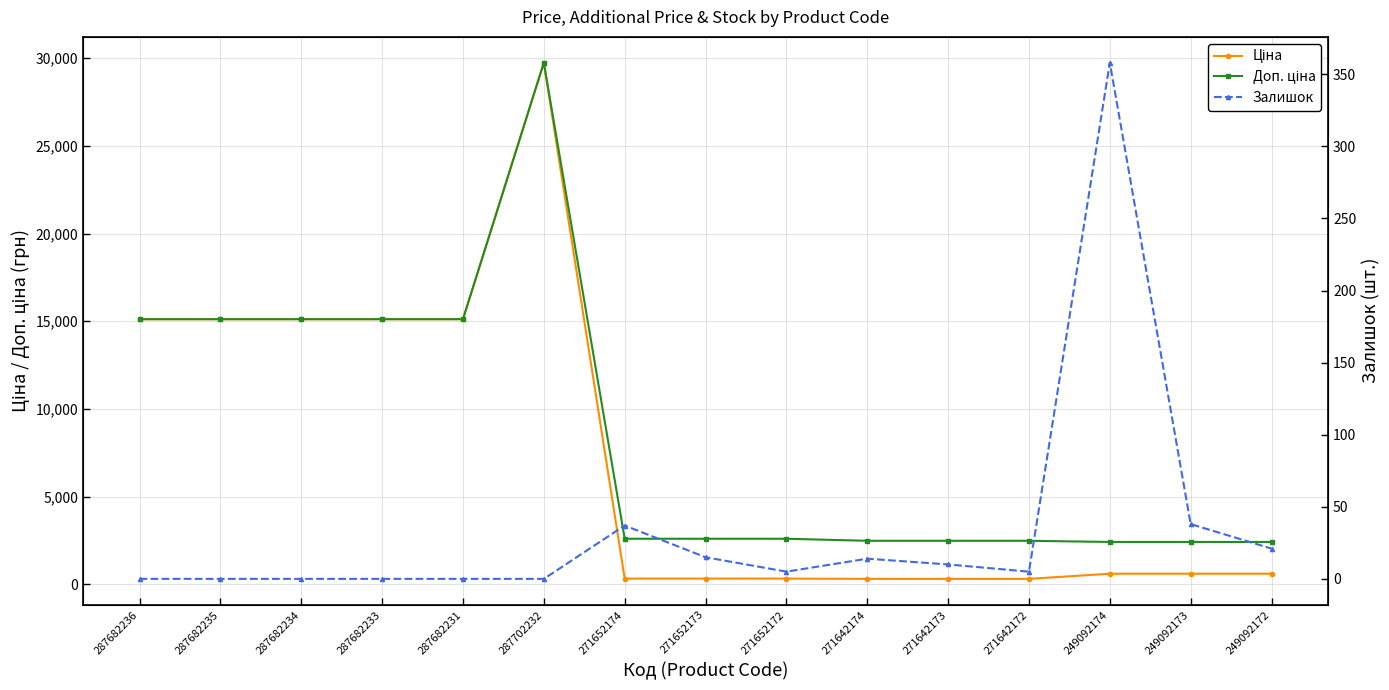

The Ціна series shows 603.7 at 249092172. True or false?

True